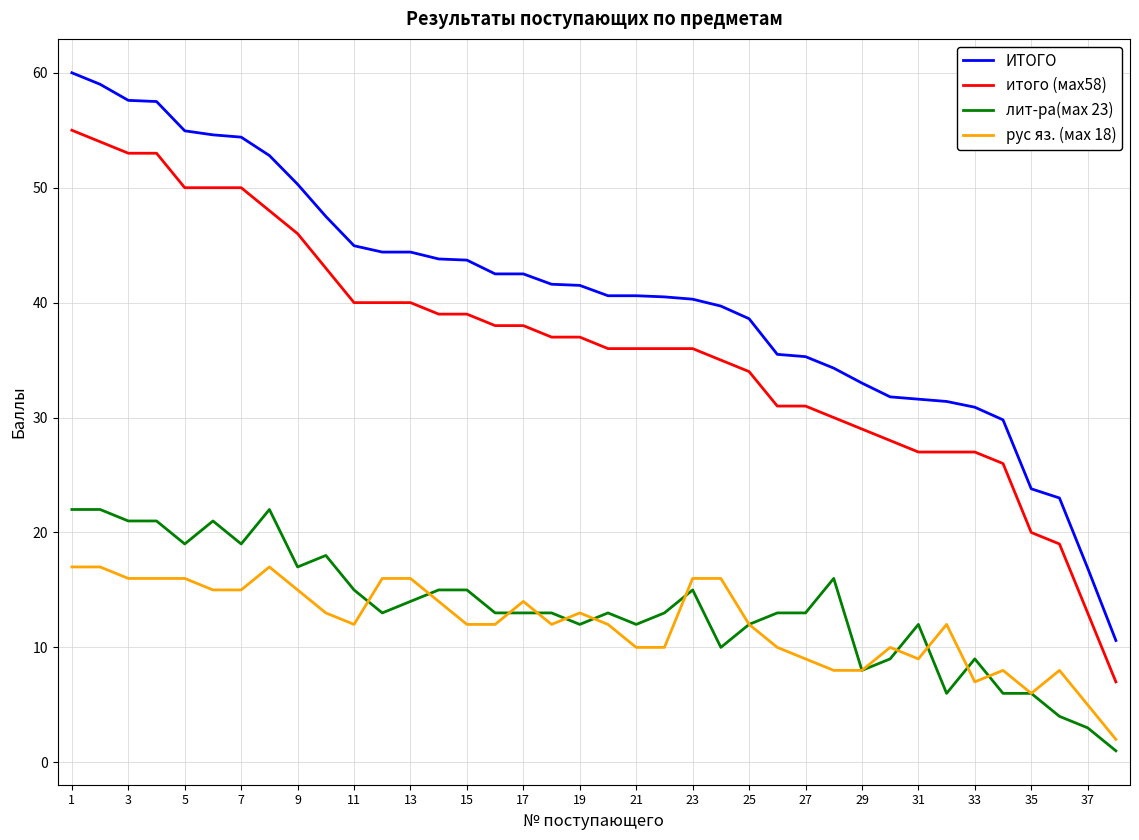

Rank the series by their maximum value, from highest to lowest.

ИТОГО, итого (мах58), лит-ра(мах 23), рус яз. (мах 18)